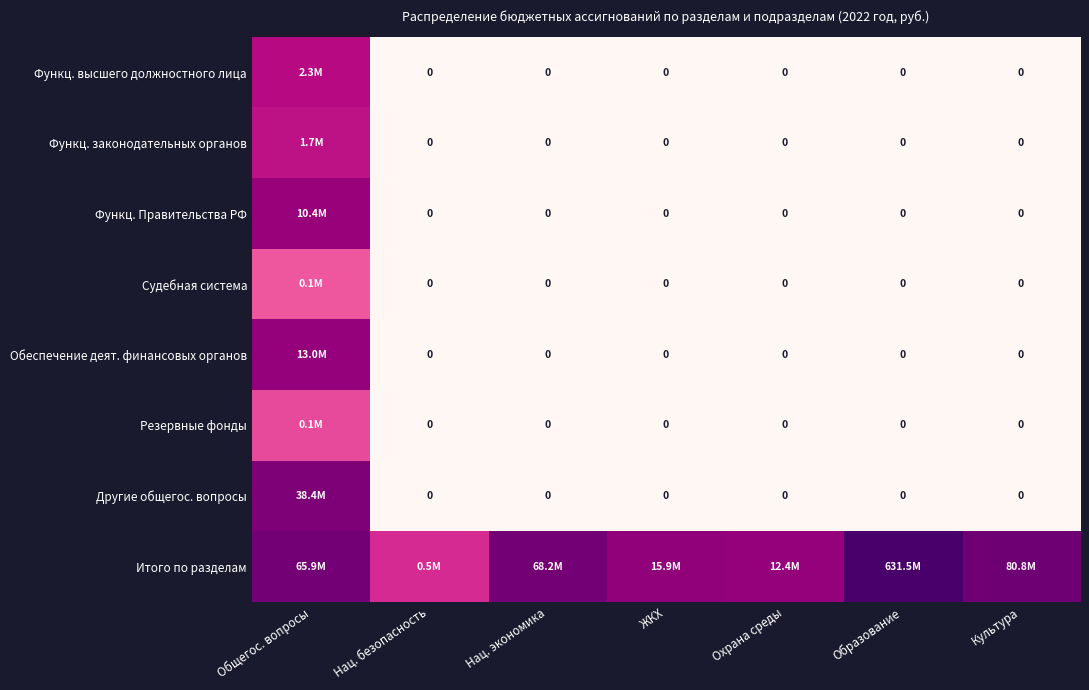

How many data points does each series have?

7